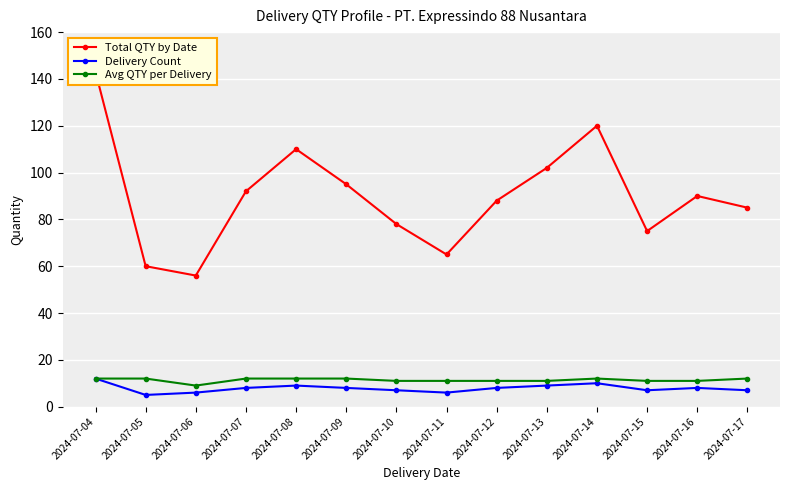

Is the value of Total QTY by Date at 2024-07-05 greater than the value of Delivery Count at 2024-07-05?

Yes